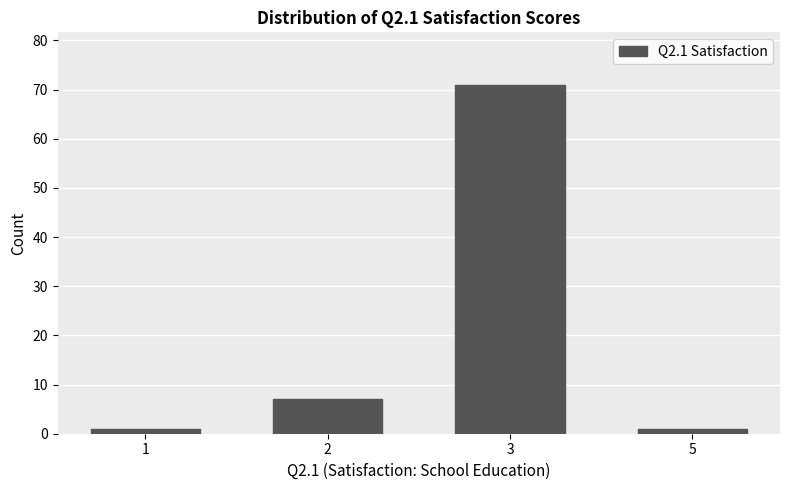

Reading left to right, transcribe all the data shown in this chart.

1	7	71	1